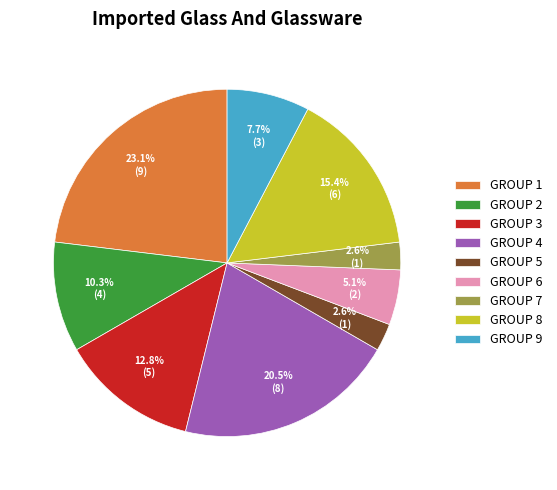

Combined, do GROUP 7 and GROUP 9 account for over 50%?

No